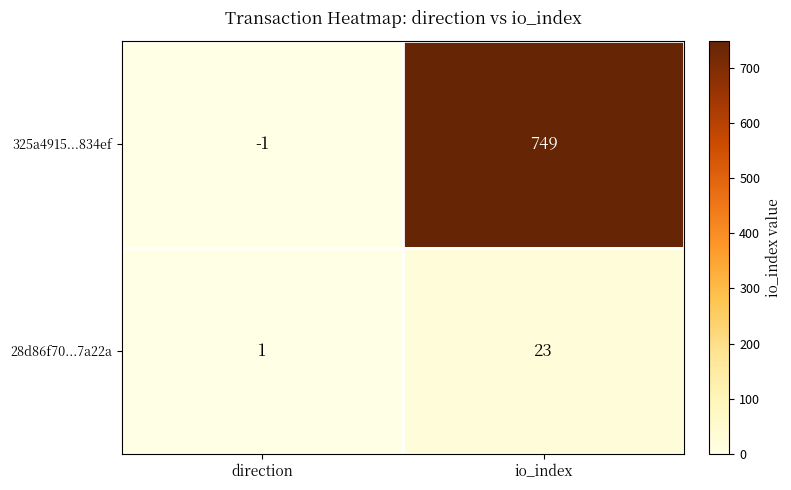

Which series has the largest range (max minus min)?

325a4915...834ef